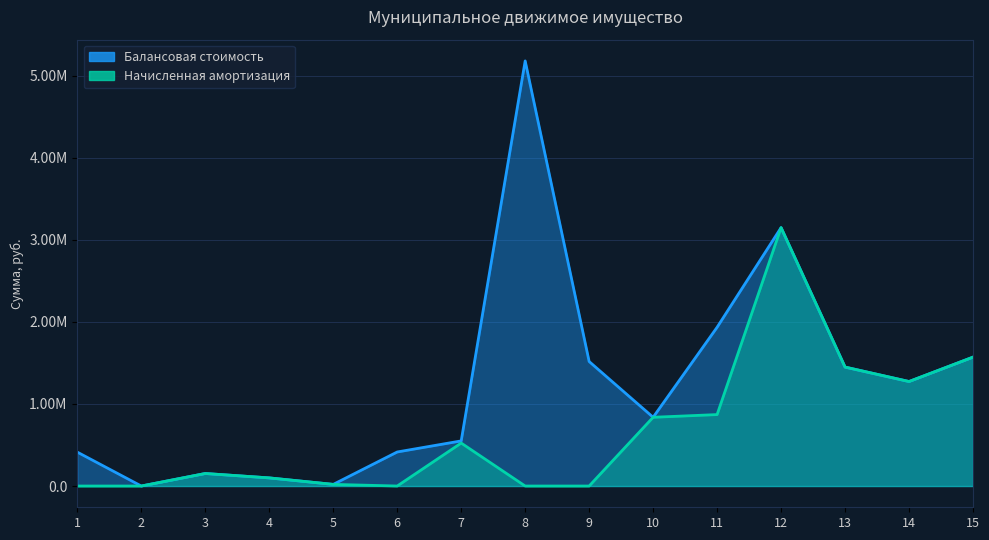

Which series has the largest range (max minus min)?

Балансовая стоимость